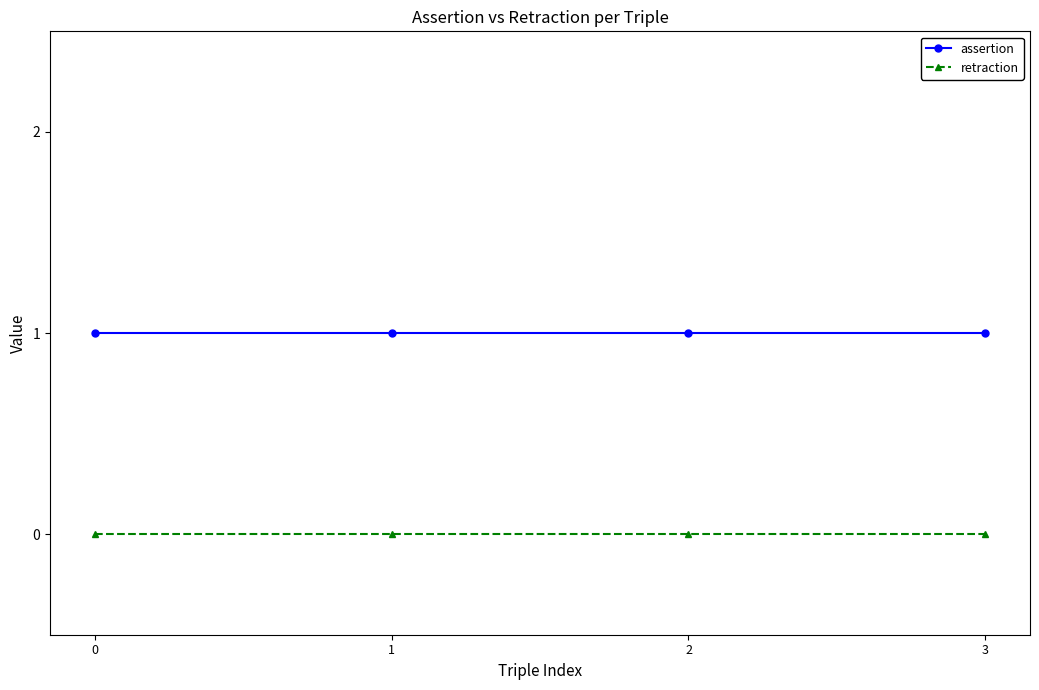

What is the maximum value shown in the chart?

1